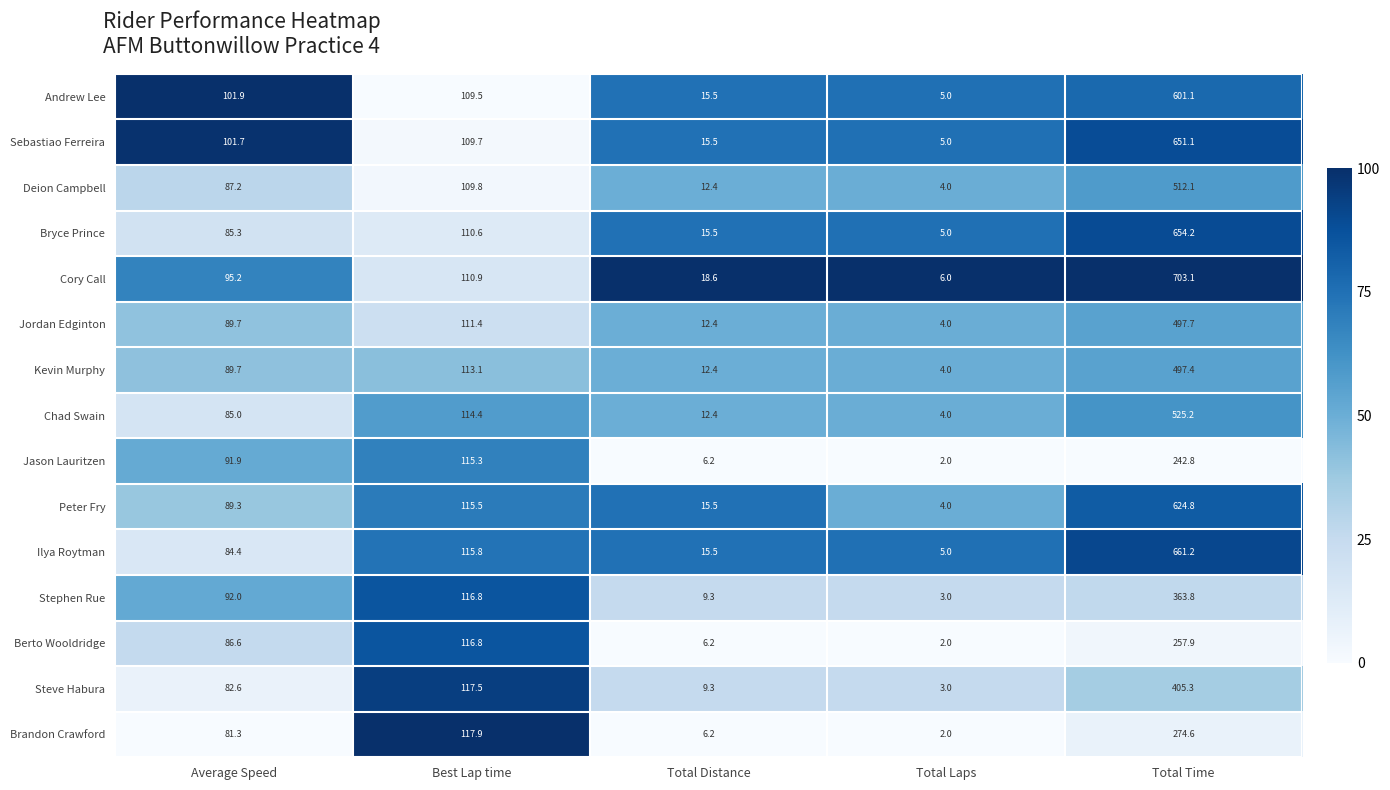

What is the sum of all Ilya Roytman values?

881.9